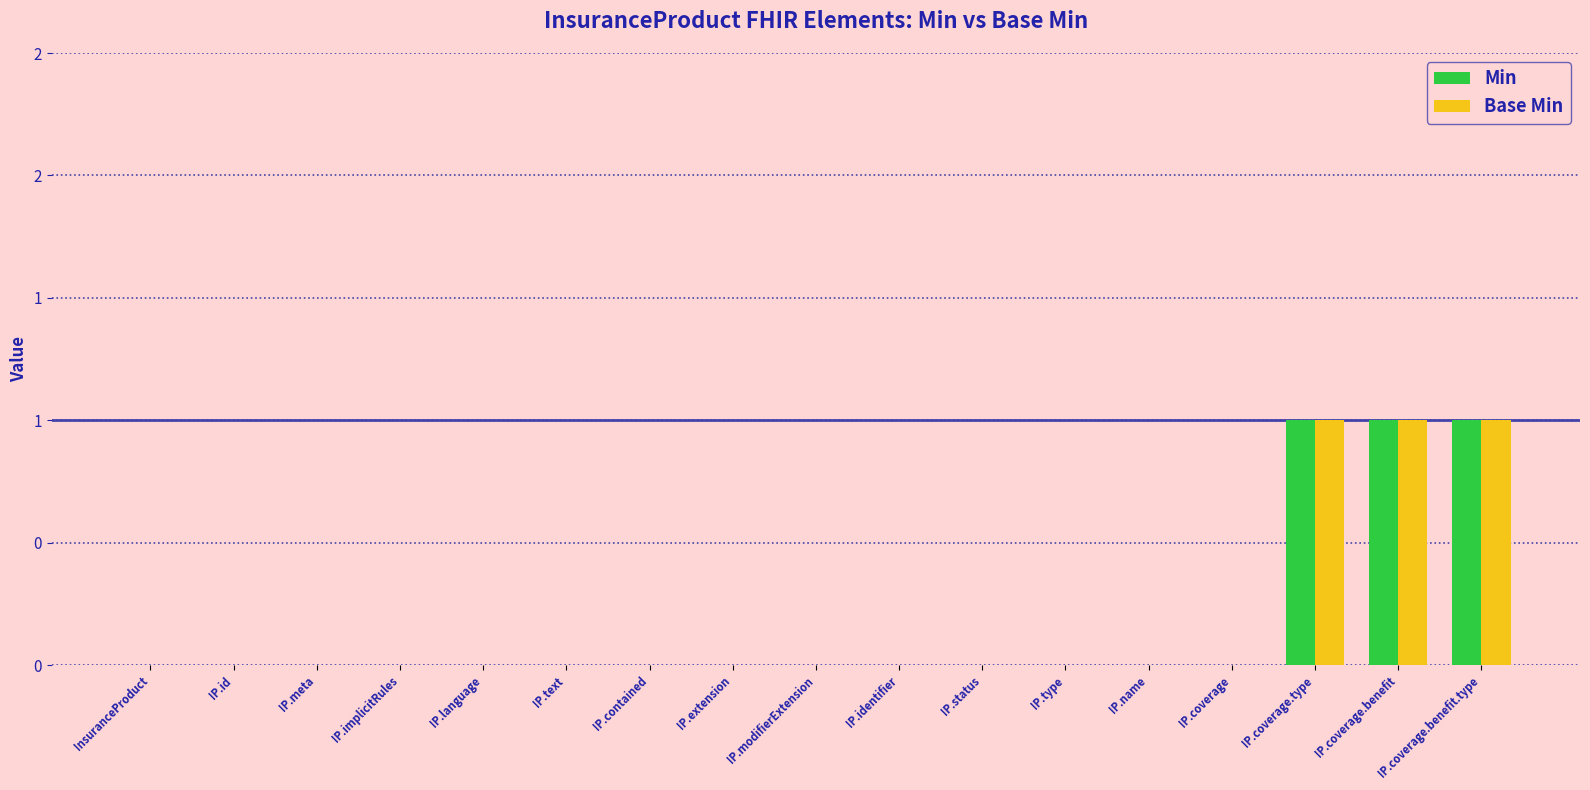

What is the maximum value for Base Min?

1